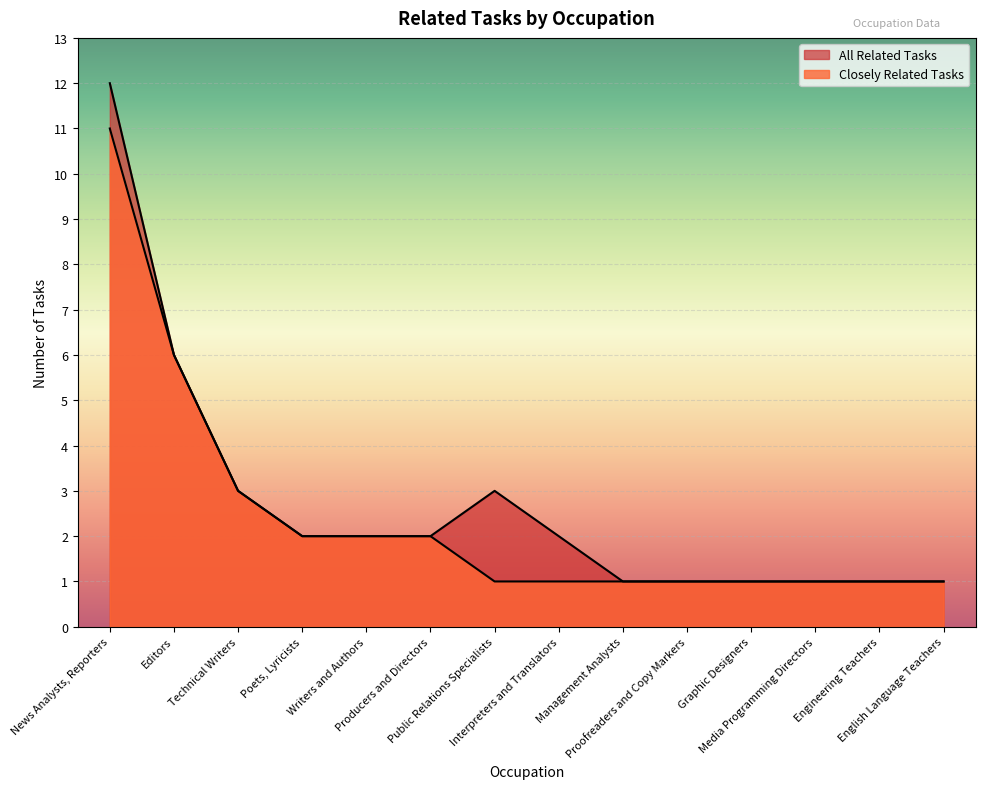

At which category is the sum across all series the highest?

News Analysts, Reporters